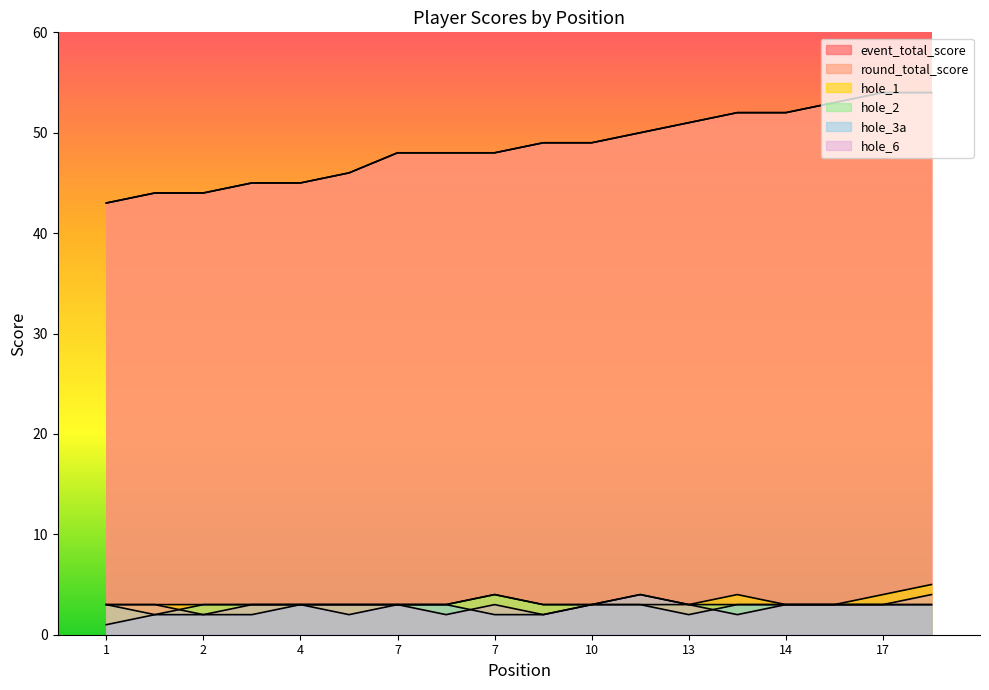

Rank the series at 4 from highest to lowest value.

event_total_score, round_total_score, hole_1, hole_2, hole_6, hole_3a